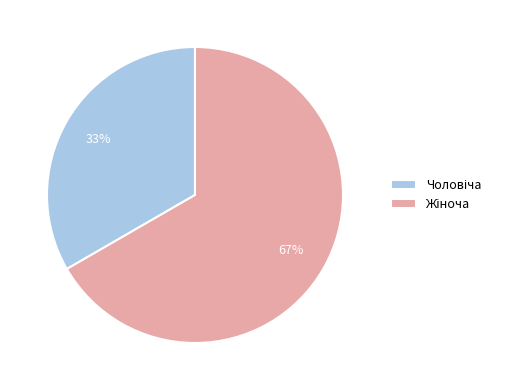

To the nearest percent, what is the average slice percentage?

50%